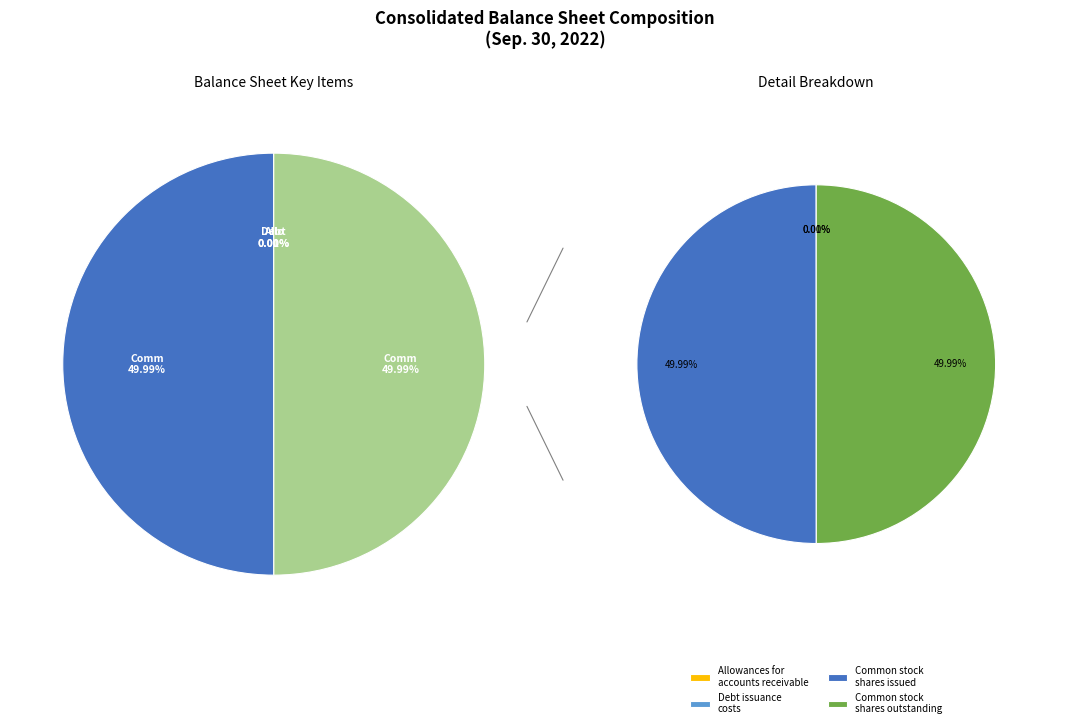

Is there any slice that represents more than half of the pie?

No